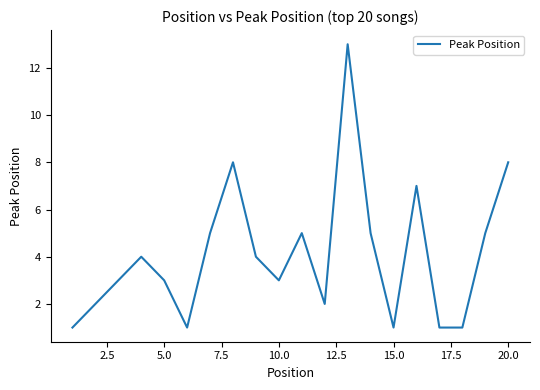

What is the difference between the maximum and minimum values?

12